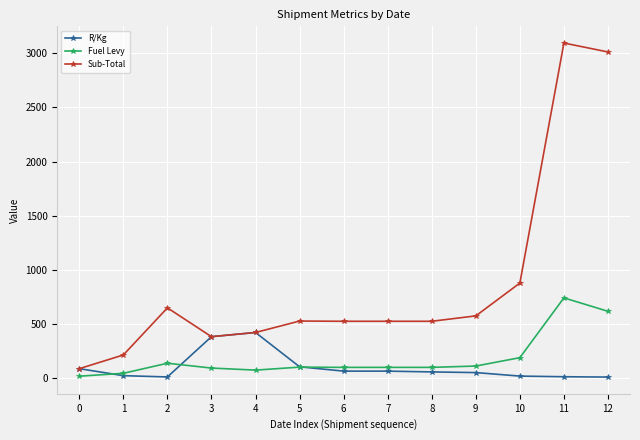

What is the total value across all series at 1?

284.9